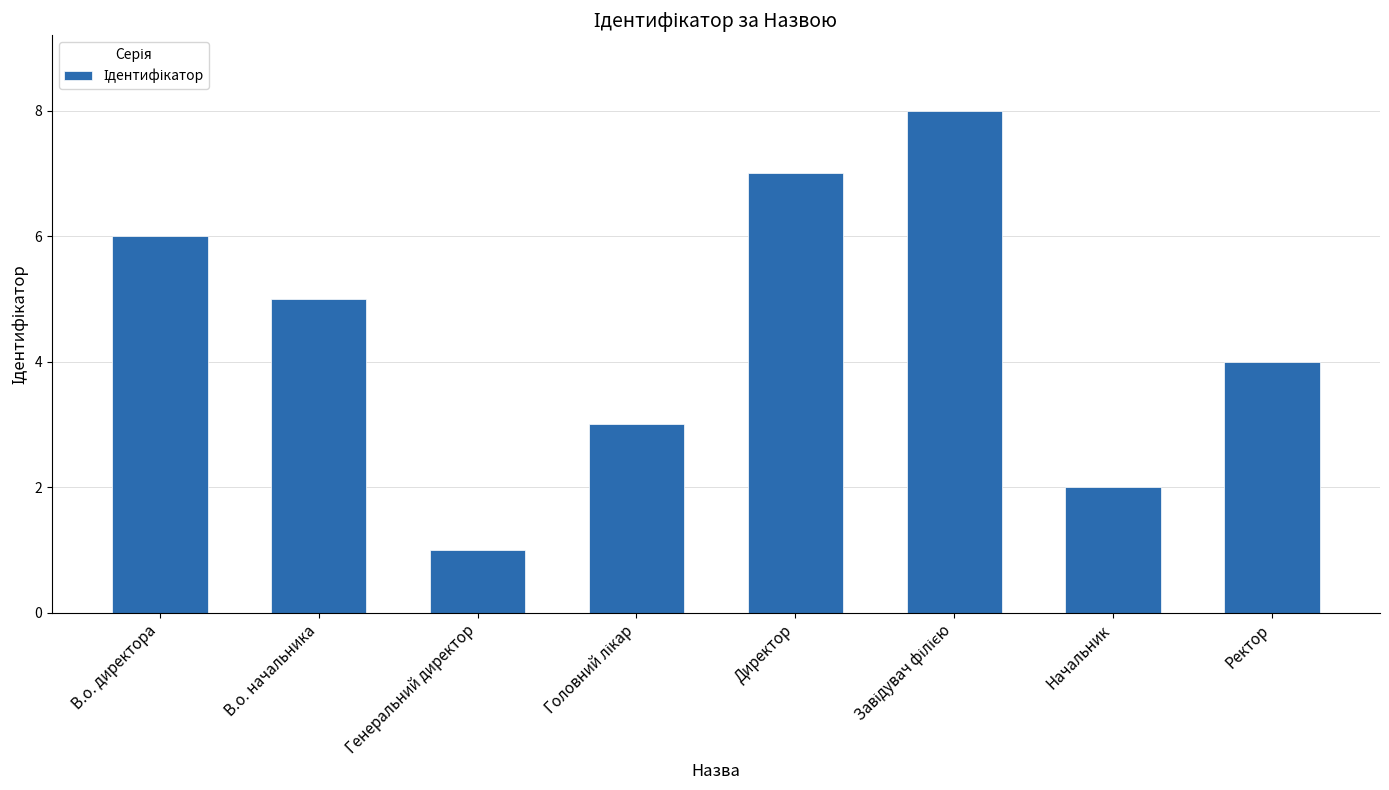

Count the number of categories in the chart.

8